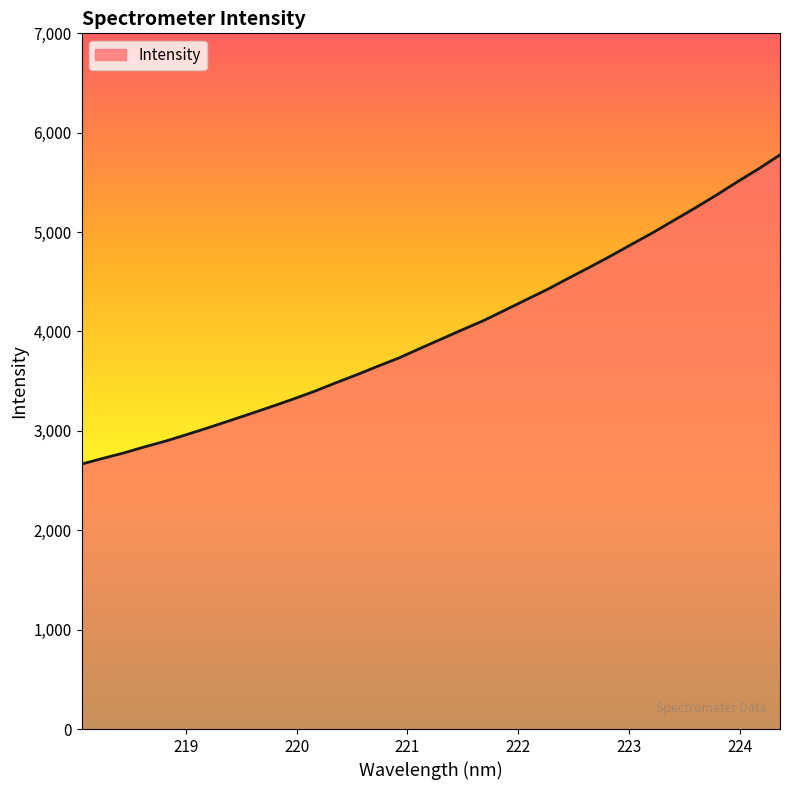

Count the number of categories in the chart.

34